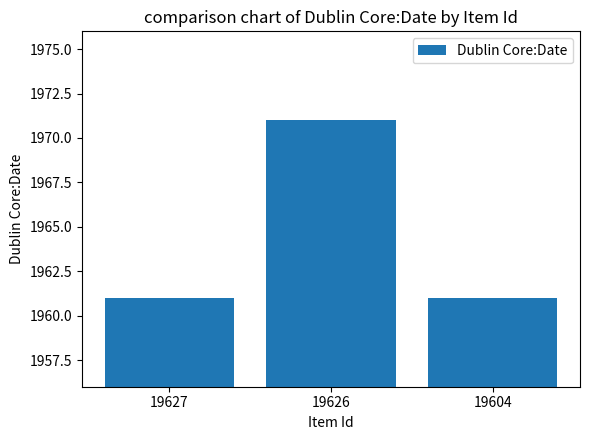

How many categories are shown in the chart?

3